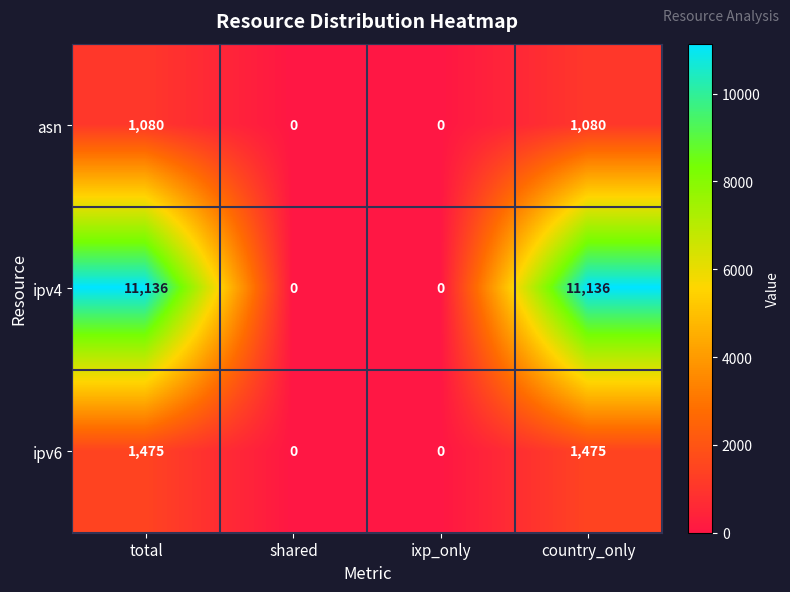

Reading left to right, extract all data points from this chart.

asn: 1080	0	0	1080
ipv4: 11136	0	0	11136
ipv6: 1475	0	0	1475